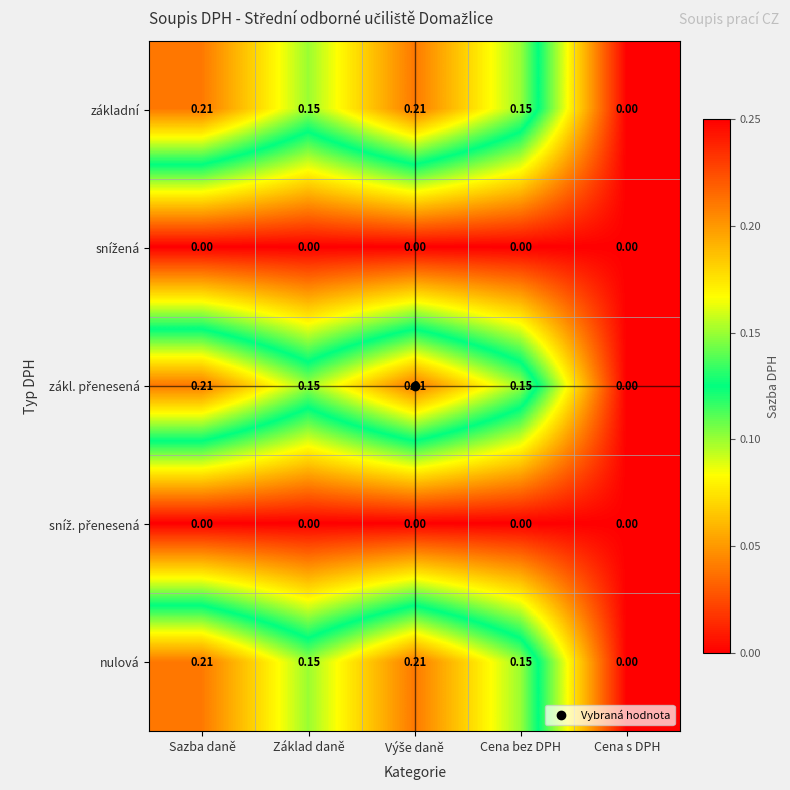

At which label does základní reach its minimum?

Cena s DPH